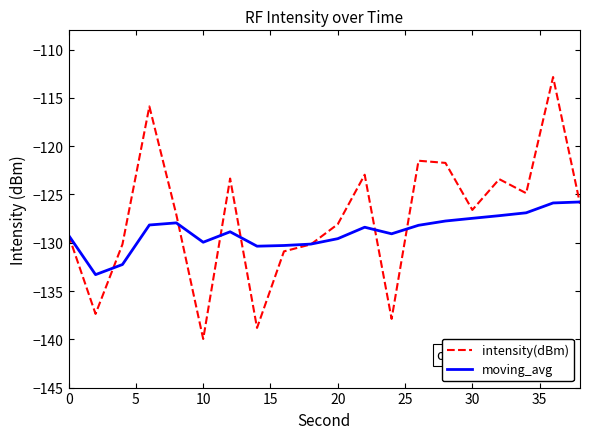

In moving_avg, how many points are higher than both neighbors (excluding endpoints)?

3